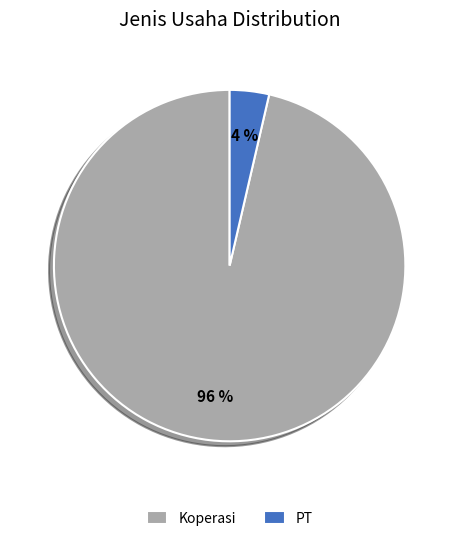

To the nearest percent, what percentage of the pie is PT?

4%